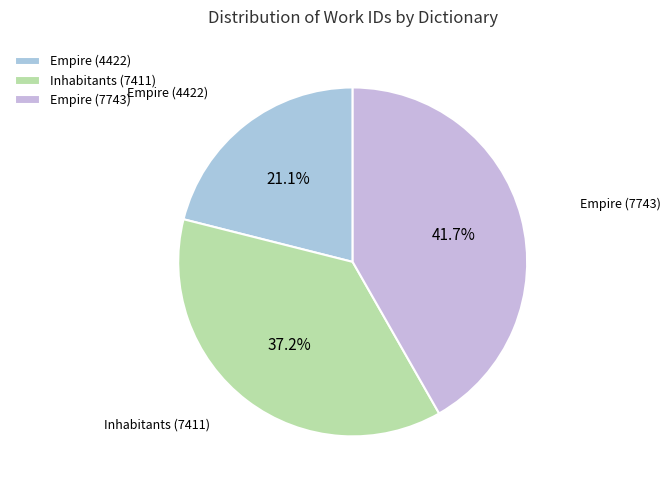

To the nearest percent, what is the average slice percentage?

33%